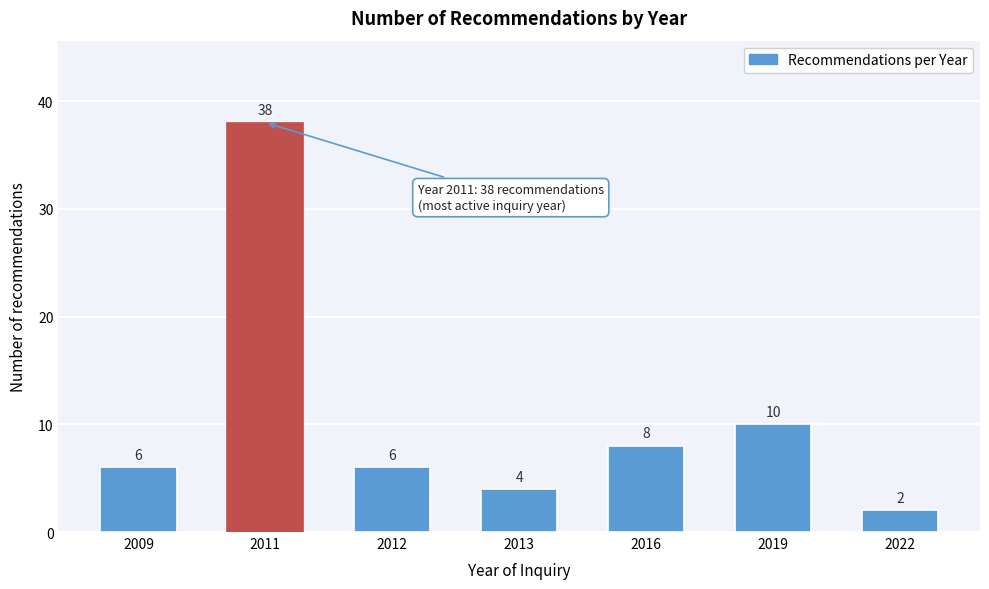

Reading right to left, transcribe all the data shown in this chart.

2022=2	2019=10	2016=8	2013=4	2012=6	2011=38	2009=6